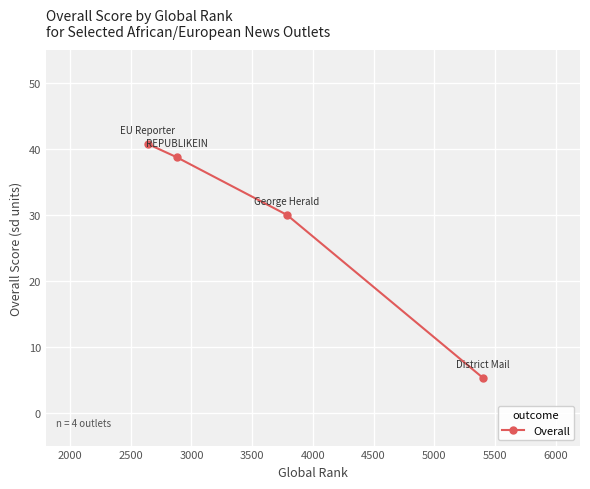

True or false: the data has more than 1 interior local peaks.

False